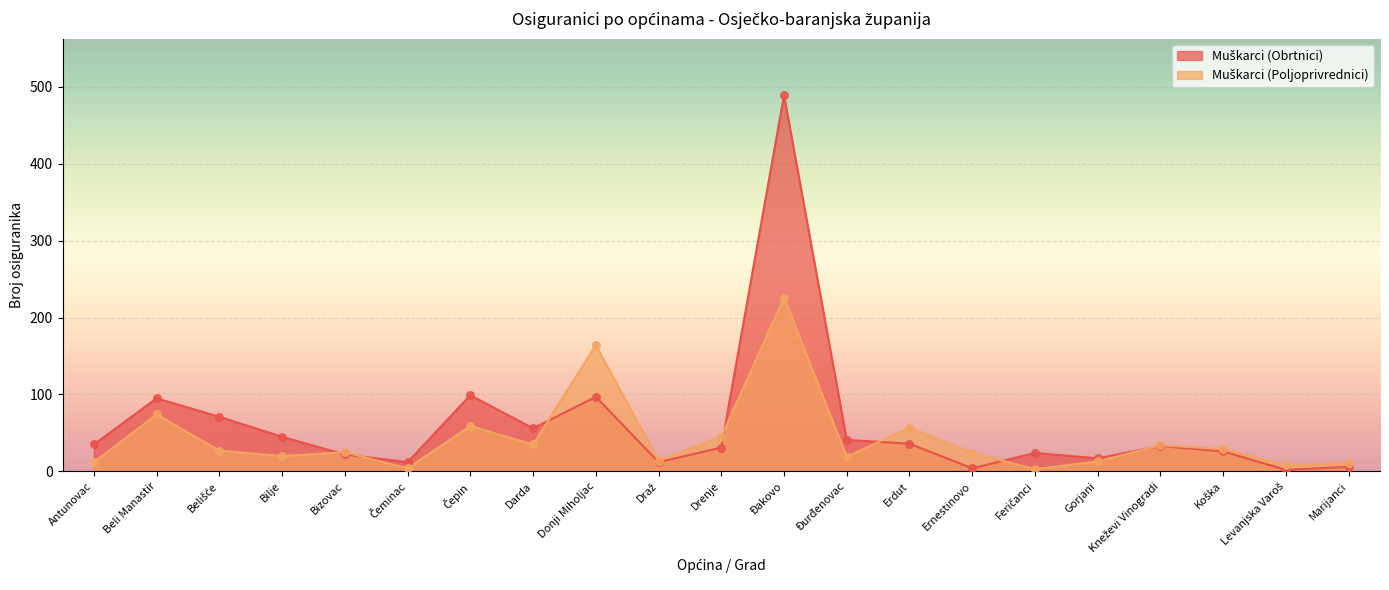

What are all the series names shown in the legend?

Muškarci (Obrtnici), Muškarci (Poljoprivrednici)